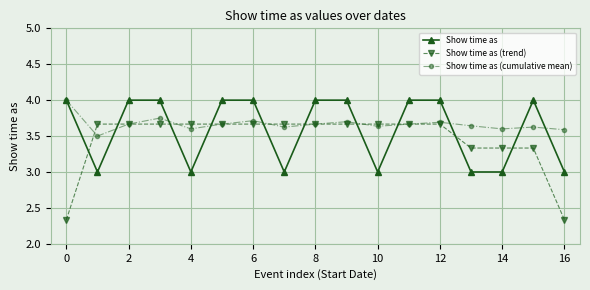

Which series has the largest total across all categories?

Show time as (cumulative mean)